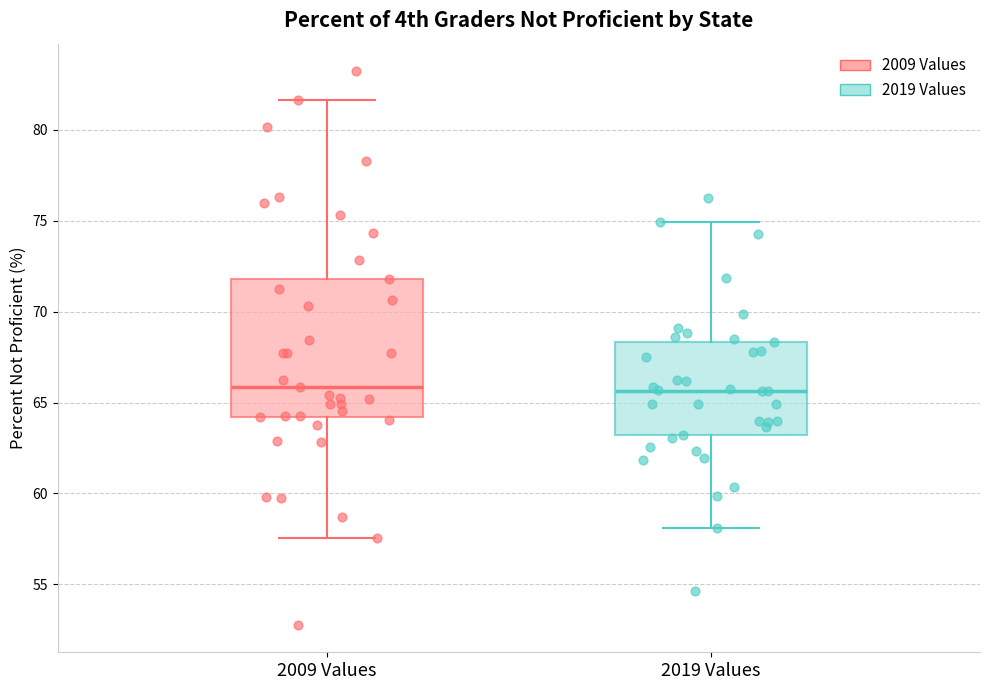

Comparing the boxes themselves (not the whiskers), which one is the tallest?

2009 Values